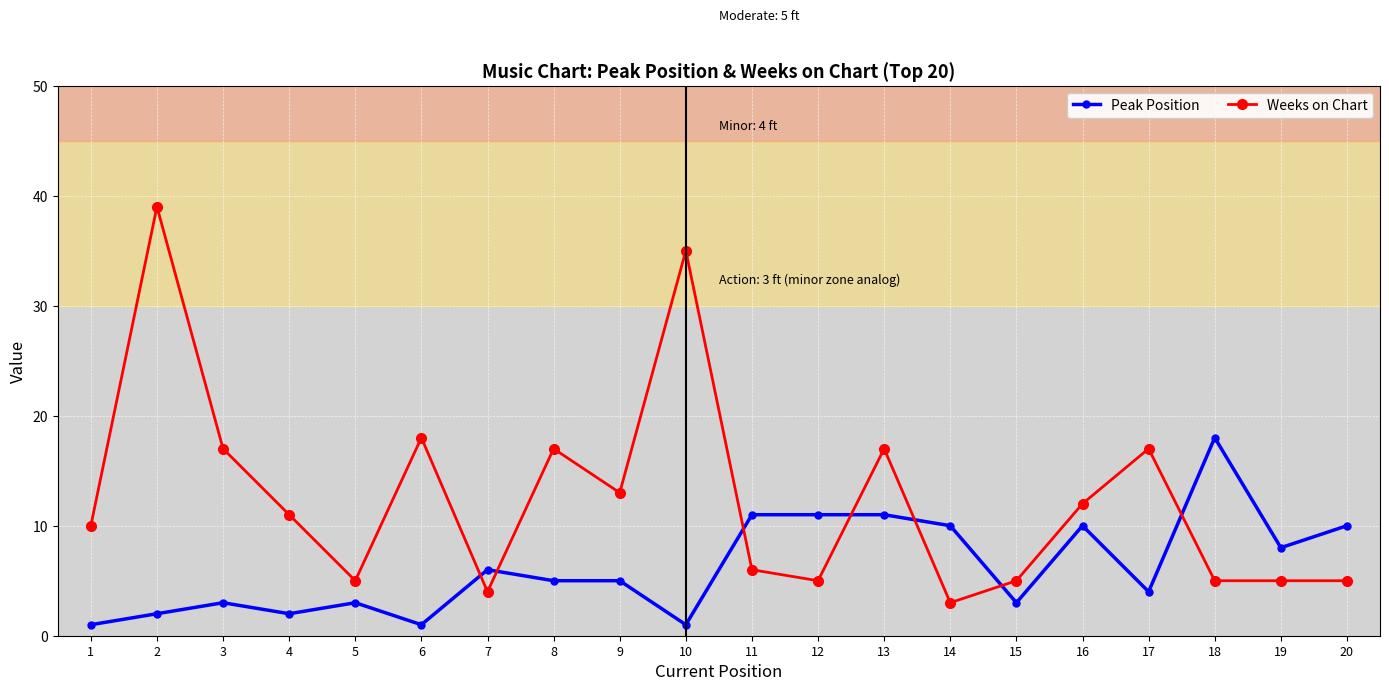

The value of Weeks on Chart at 5 is 9. True or false?

False